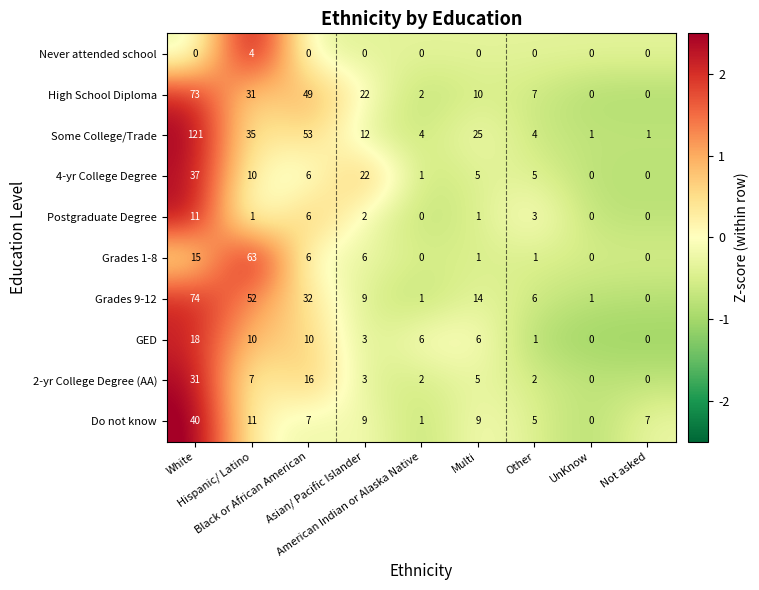

How many categories are shown in the chart?

9